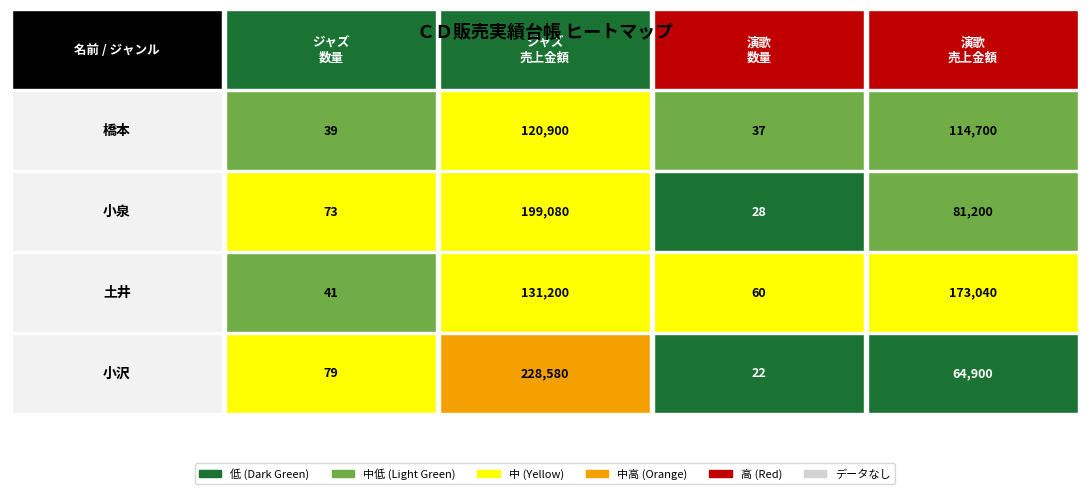

The 小泉 series shows 67 at 2. True or false?

False